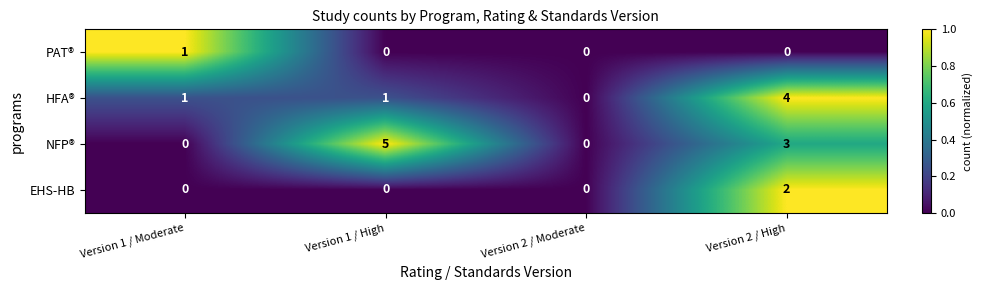

Rank the series by their maximum value, from highest to lowest.

NFP®, HFA®, EHS-HB, PAT®